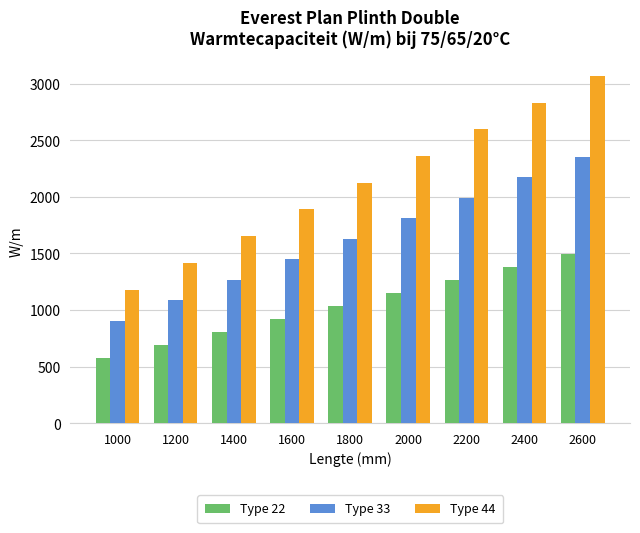

Is it true that Type 22 equals 1152 at 2000?

True